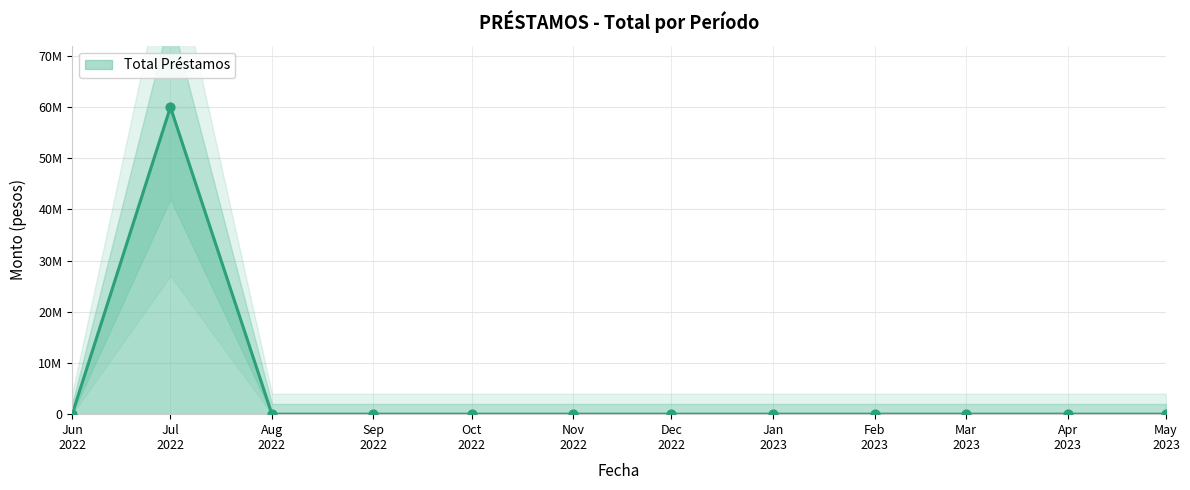

Which has a higher value, Jul 2022 or Aug 2022?

Jul 2022